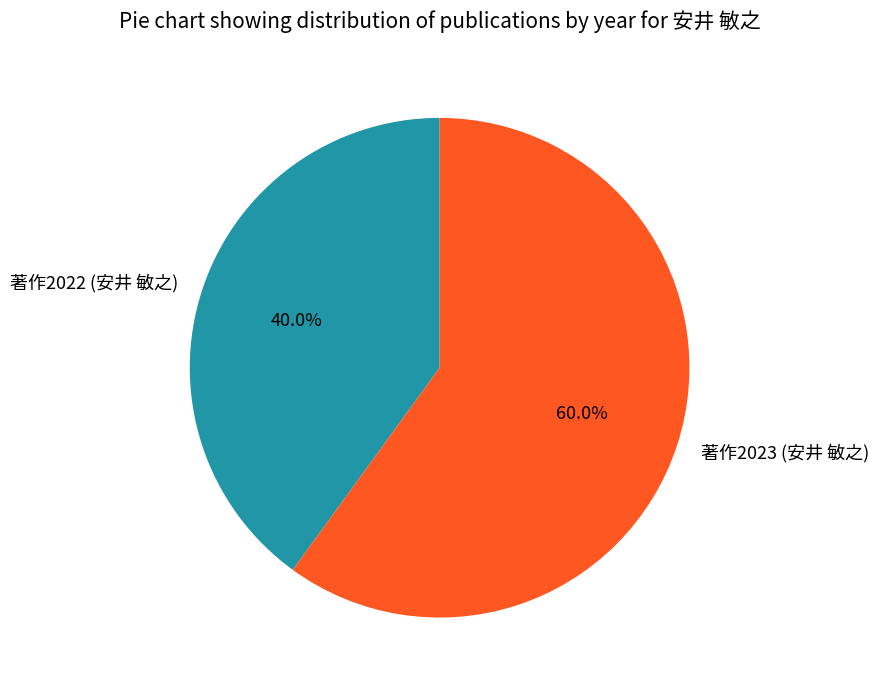

Does any single category account for the majority?

Yes